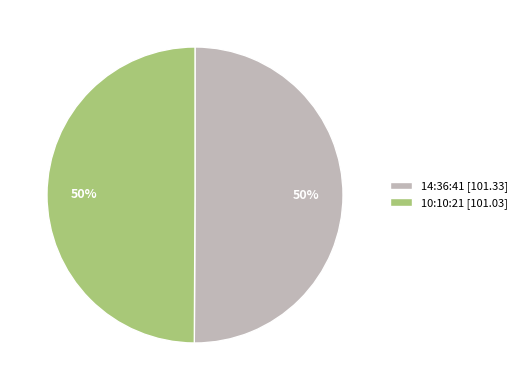

What percentage is the 14:36:41 slice, to the nearest percent?

50%